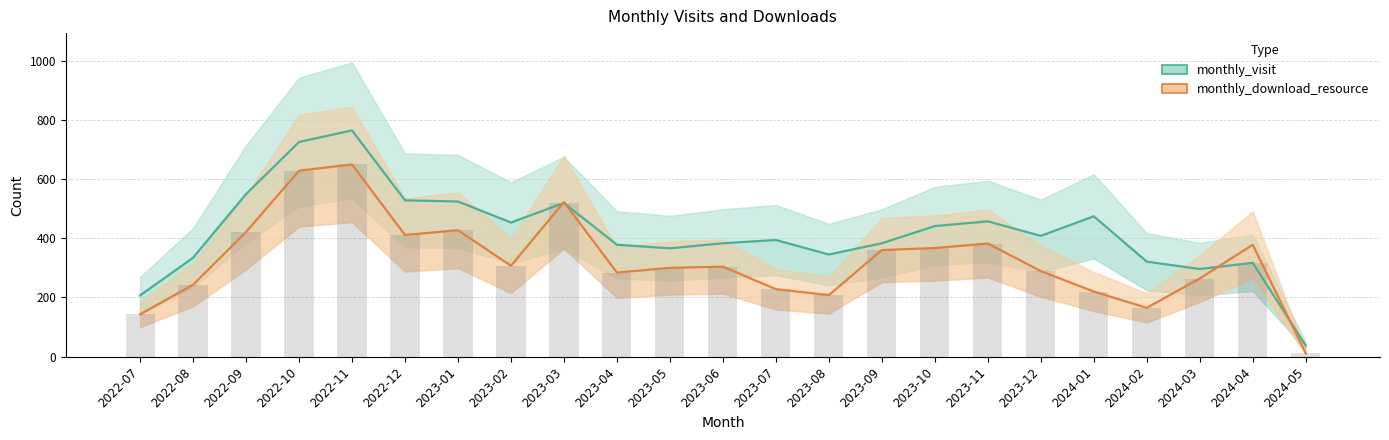

List the series in order of their peak value, highest first.

monthly_visit, monthly_download_resource